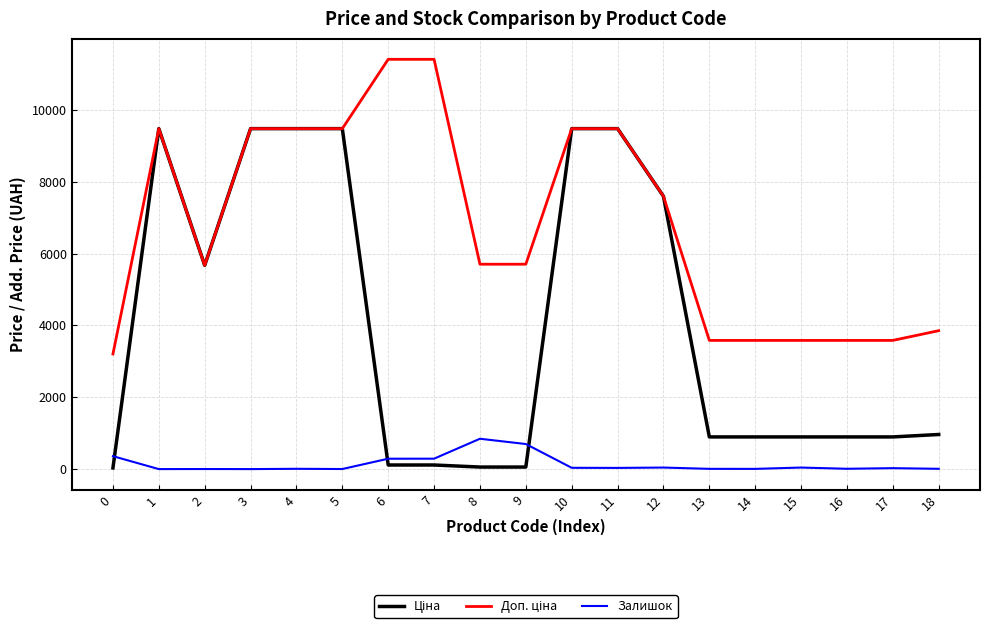

What is the highest value of the Залишок series?

845.0